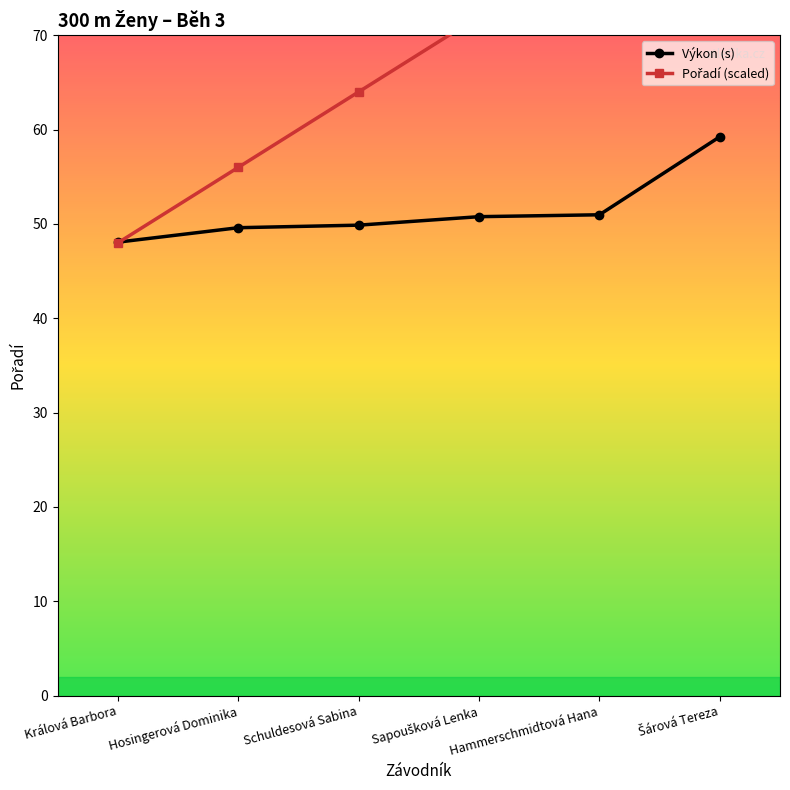

What are all the series names shown in the legend?

Výkon (s), Pořadí (scaled)